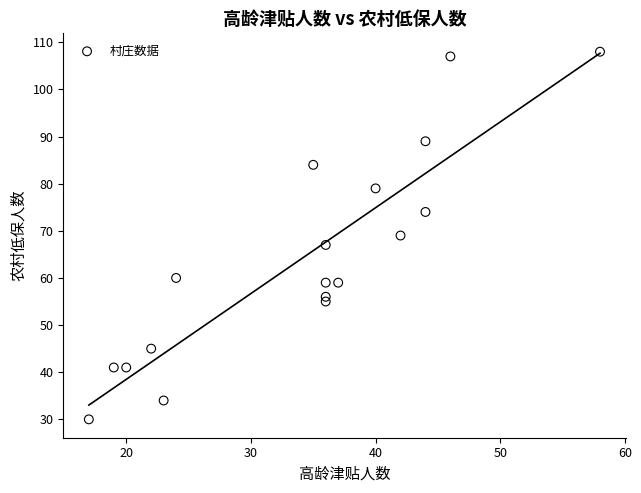

What is the range of X values (max minus min)?

41